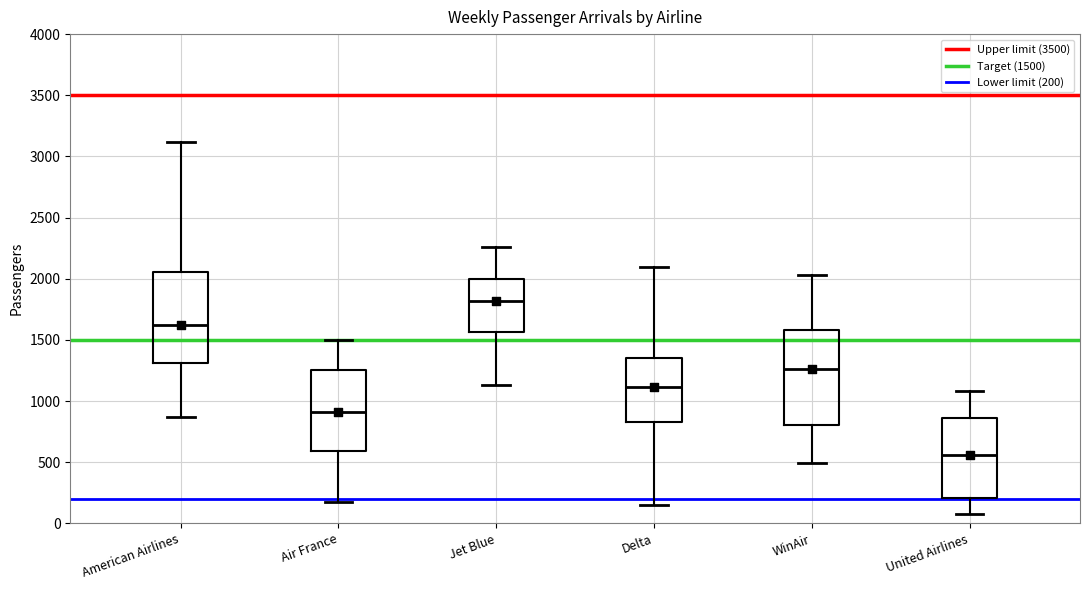

Where is the upper edge of the box for United Airlines on the y-axis? The values are not printed on the chart, so give them approximately, as read against the axis.

850